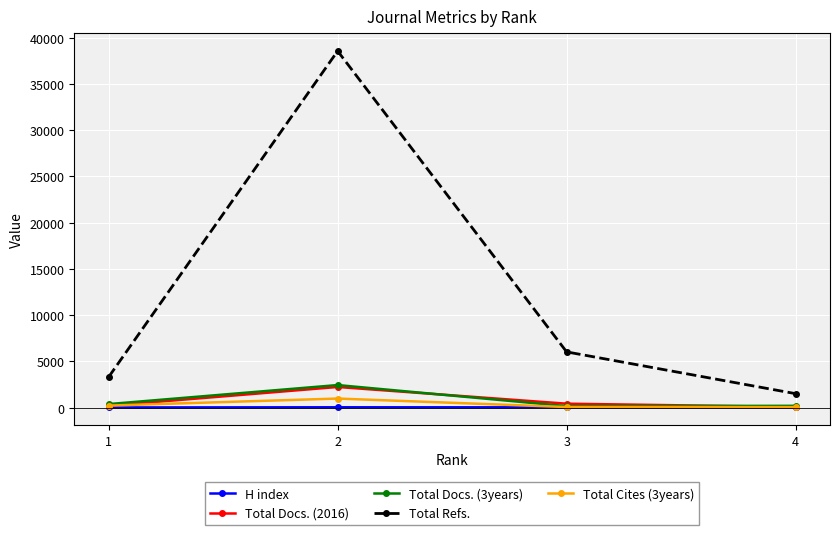

Which series has the largest range (max minus min)?

Total Refs.